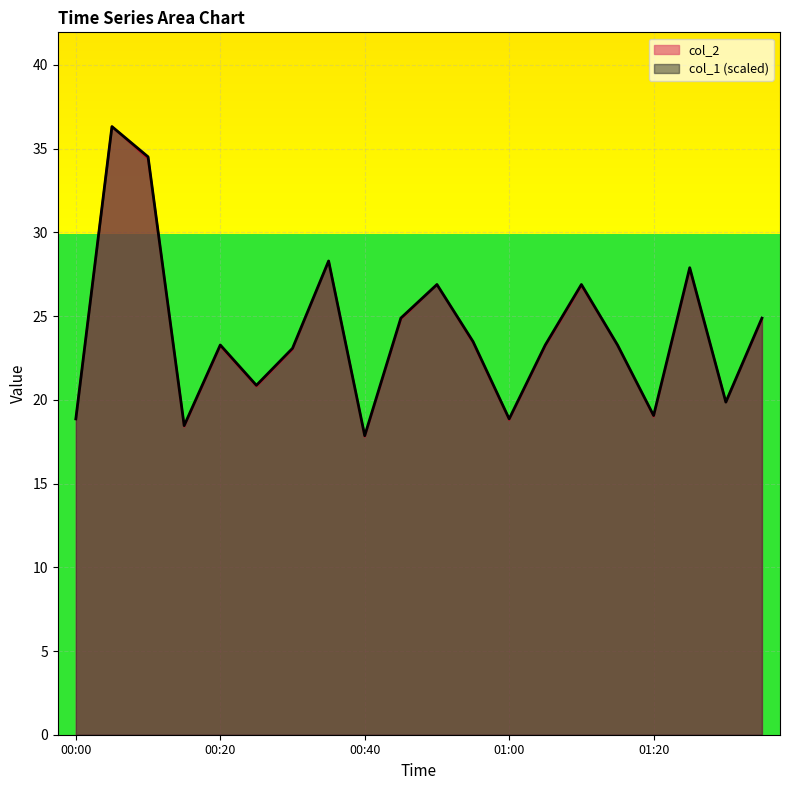

True or false: col_2 and col_1 cross at least once.

False